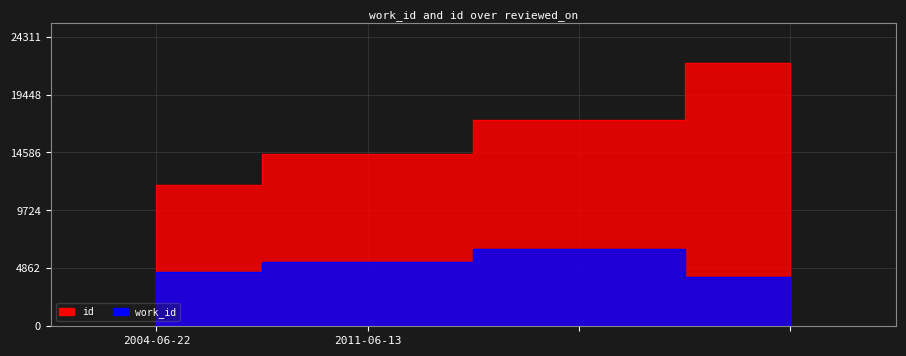

Which series changed the most between 2004-06-22 and 2011-06-13?

id